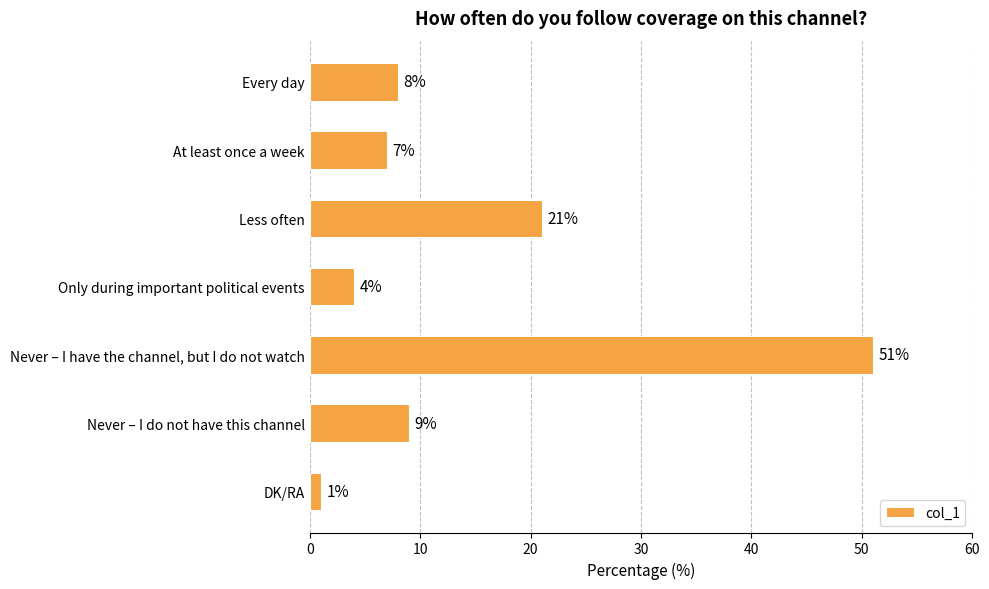

Between Every day and Less often, which is larger?

Less often